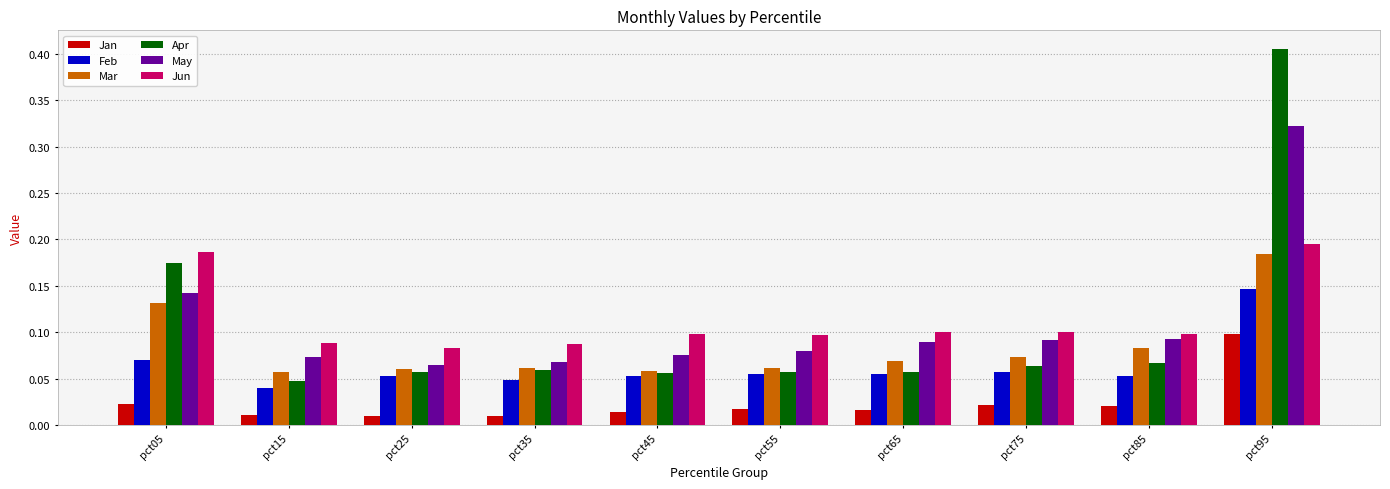

What are all the series names shown in the legend?

Jan, Feb, Mar, Apr, May, Jun